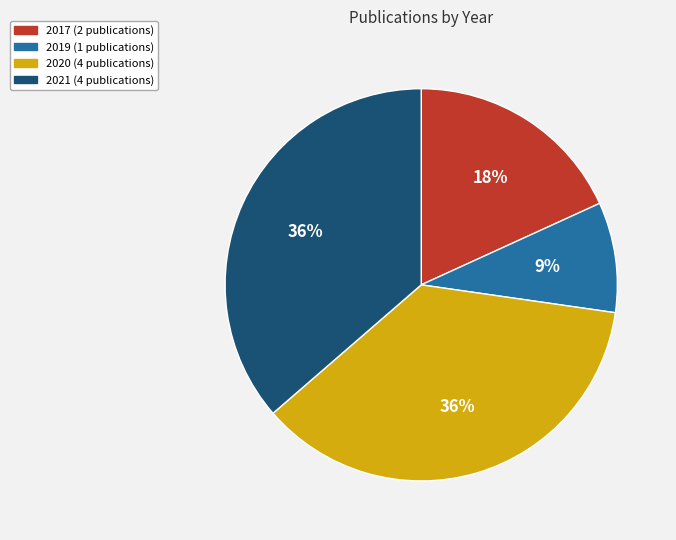

Does 2017 account for over 50% of the chart?

No